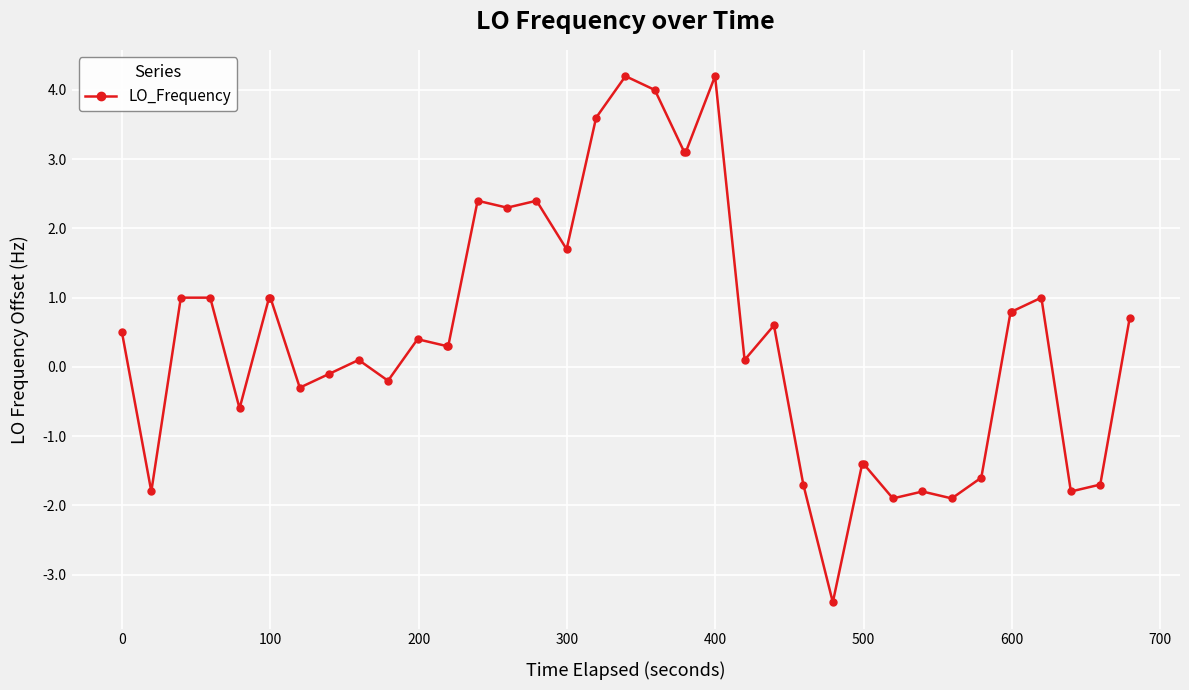

What is the smallest value displayed?

-3.4